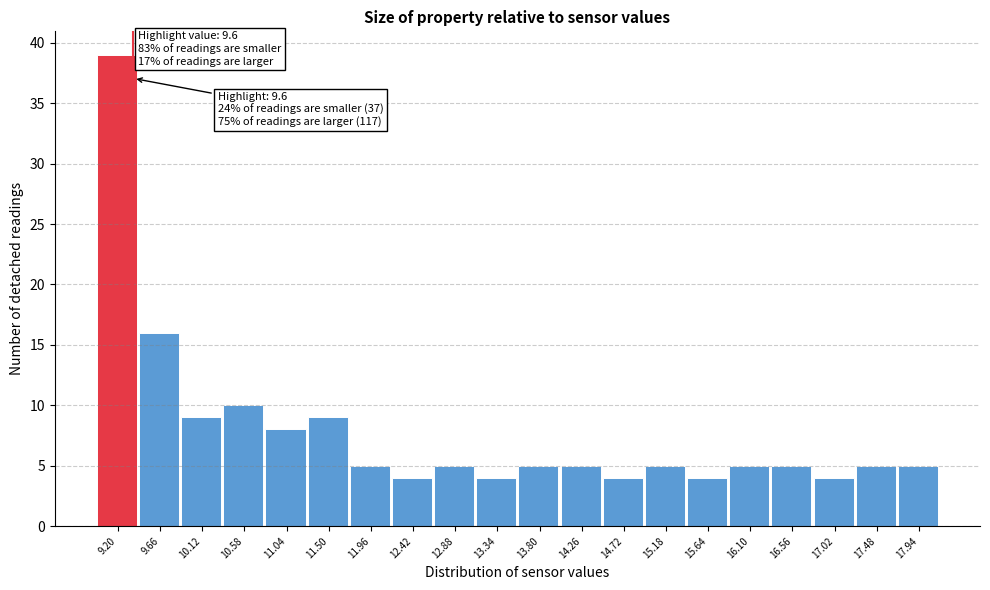

Reading right to left, transcribe all the data shown in this chart.

17.94=5	17.48=5	17.02=4	16.56=5	16.10=5	15.64=4	15.18=5	14.72=4	14.26=5	13.80=5	13.34=4	12.88=5	12.42=4	11.96=5	11.50=9	11.04=8	10.58=10	10.12=9	9.66=16	9.20=39